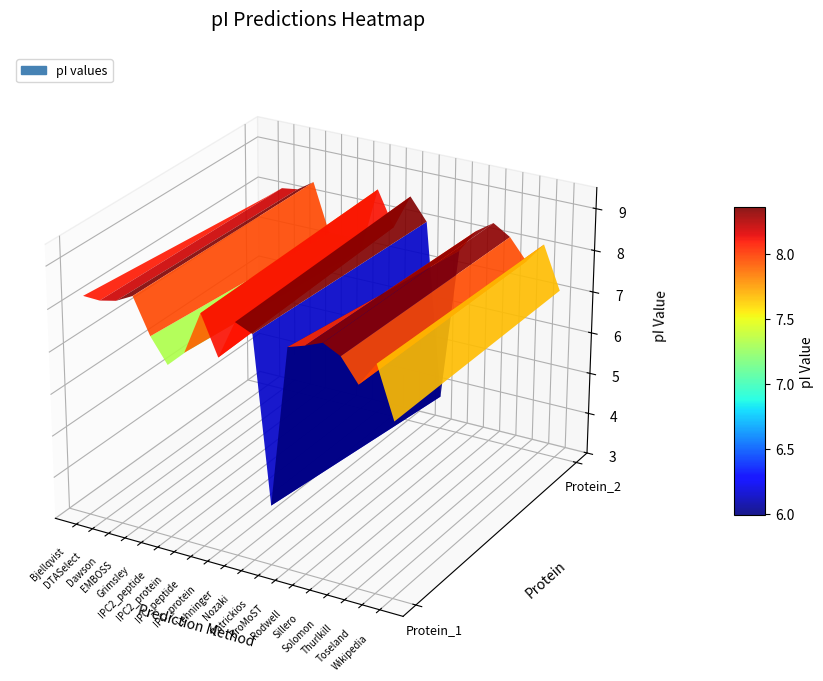

Which series has the largest total across all categories?

Protein_1